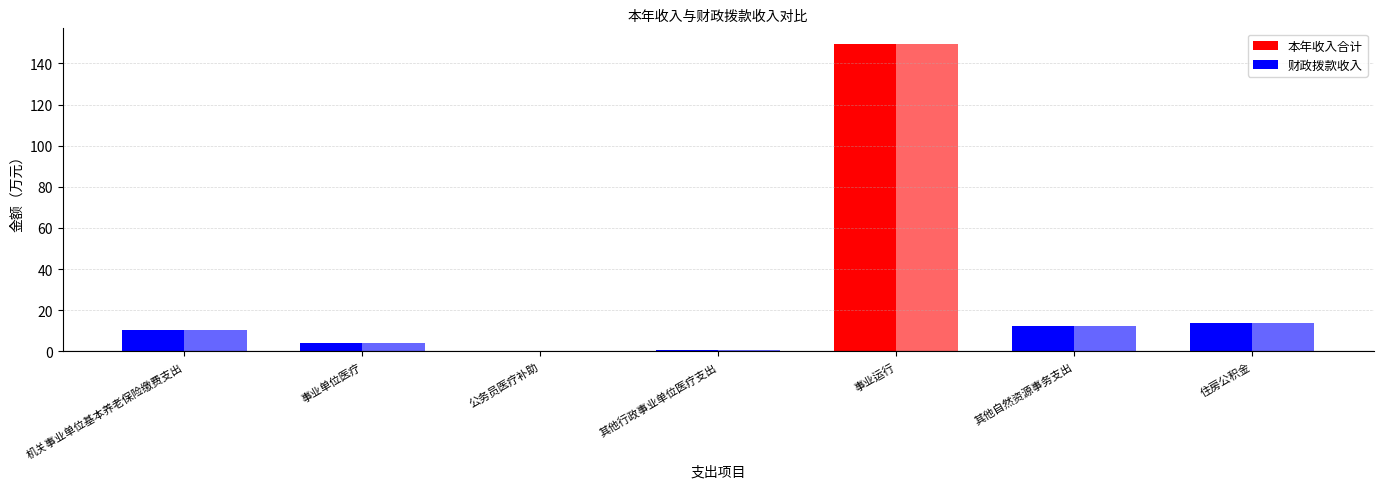

Which series has the largest range (max minus min)?

本年收入合计